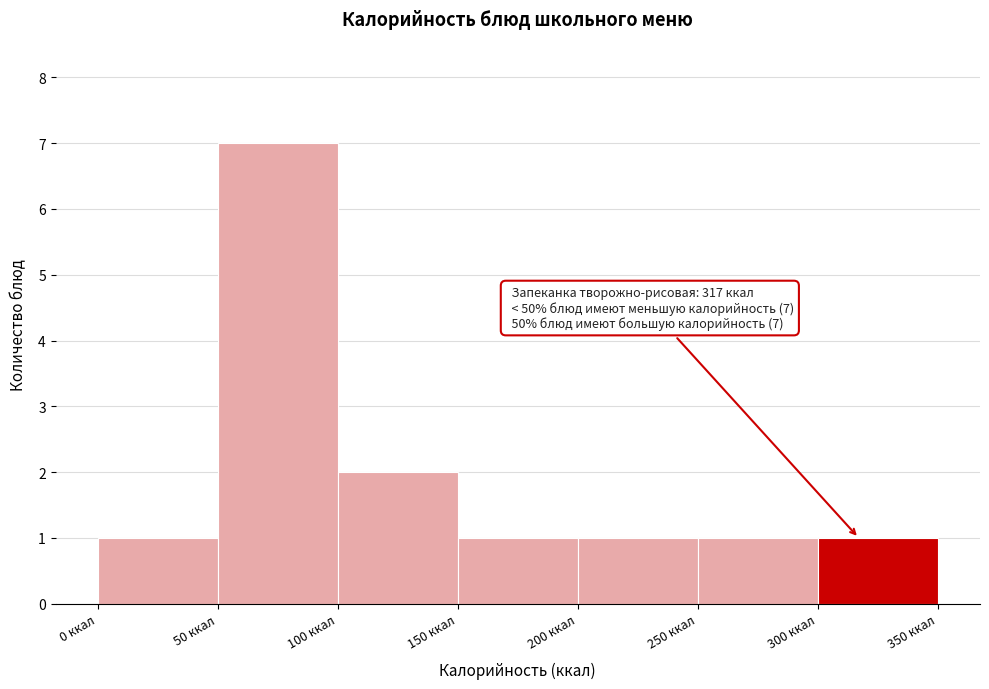

Which range on the x-axis has the tallest bar?

50 to 100